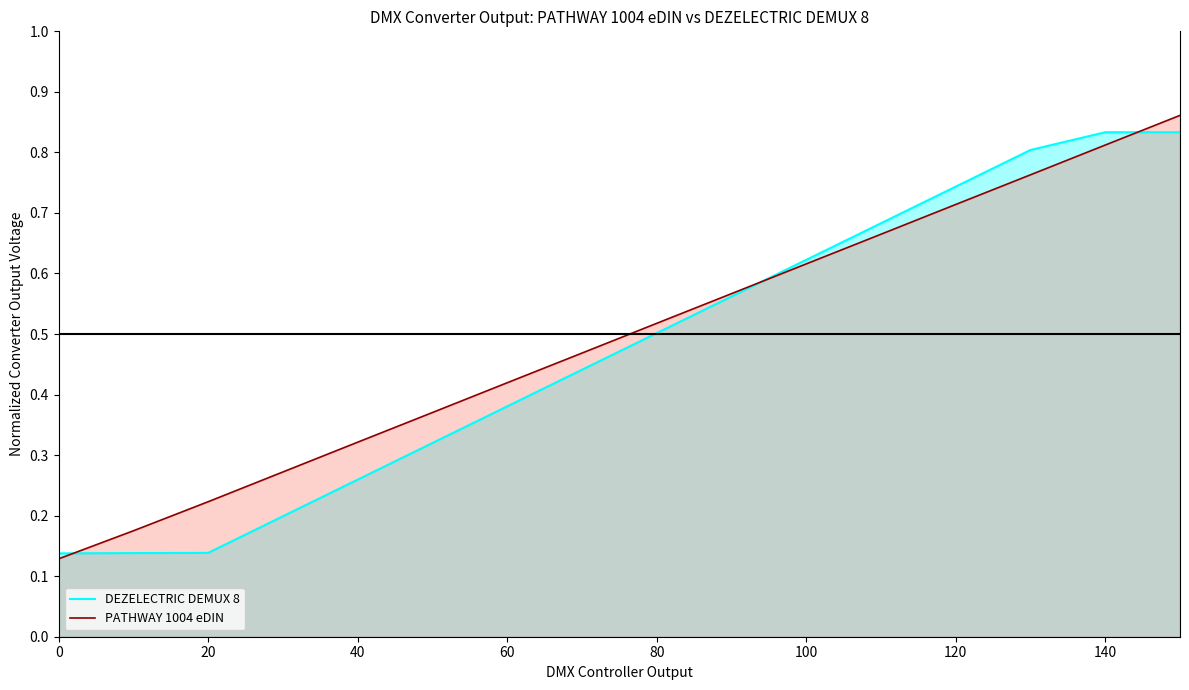

The value of PATHWAY 1004 eDIN at 20 is 0.4. True or false?

False